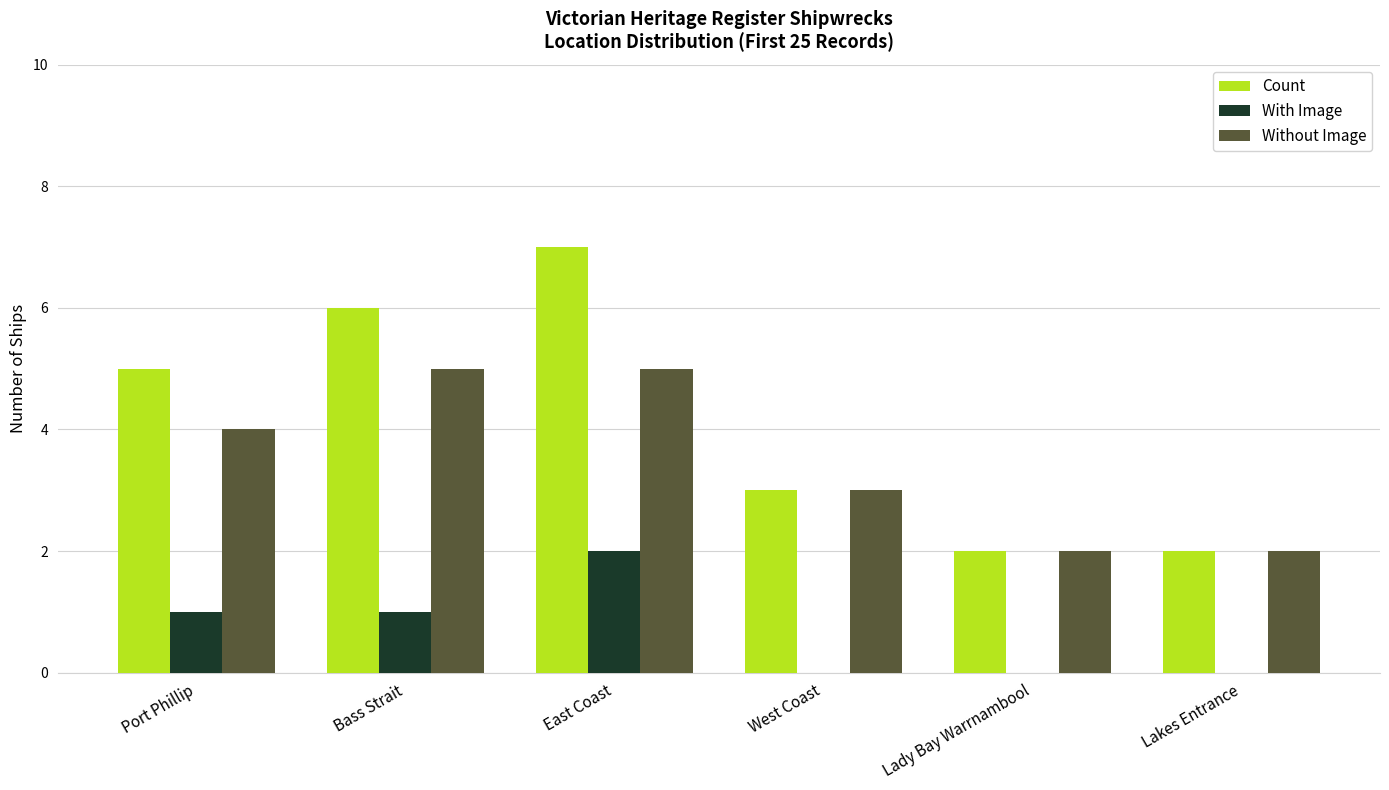

Where is Without Image nearest to the value 3?

West Coast